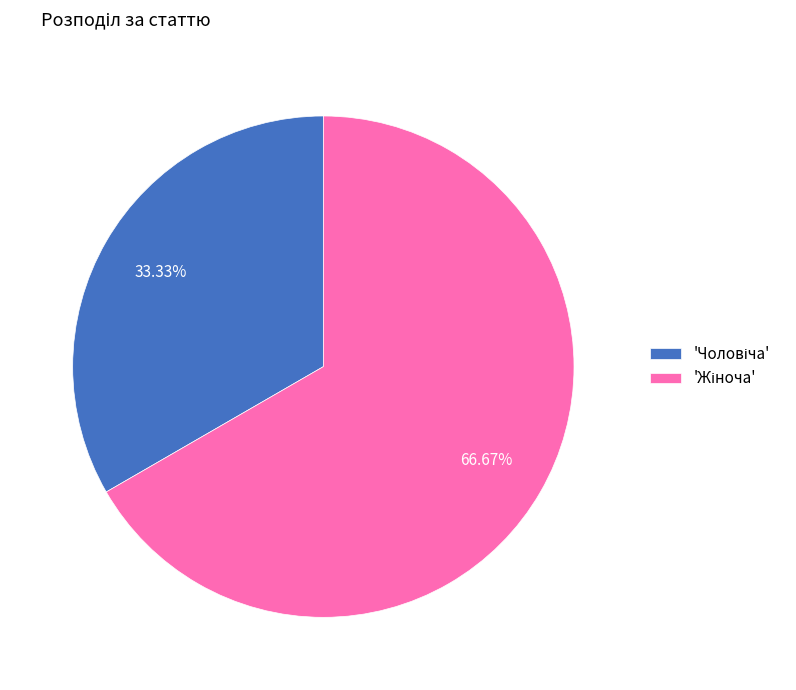

To the nearest percent, what is the difference between the largest and smallest slice percentages?

33%